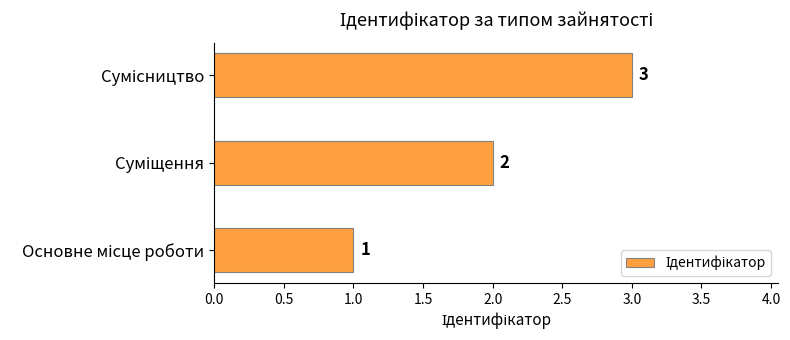

What is the sum of all values?

6